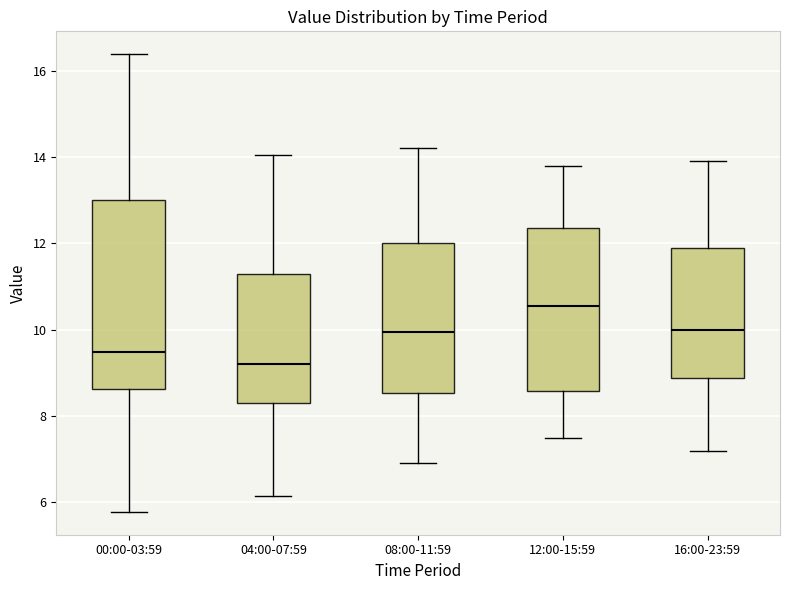

Which box is the tallest, from its lower edge to its upper edge?

00:00-03:59